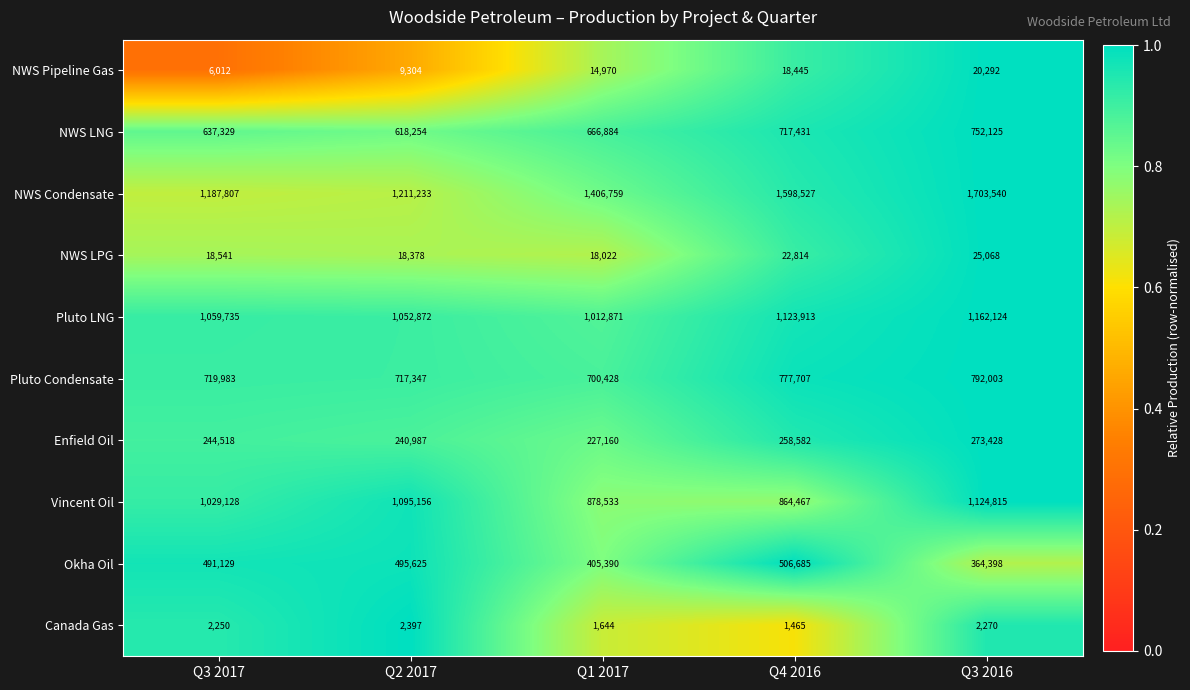

Where is Canada Gas nearest to the value 1931?

Q1 2017